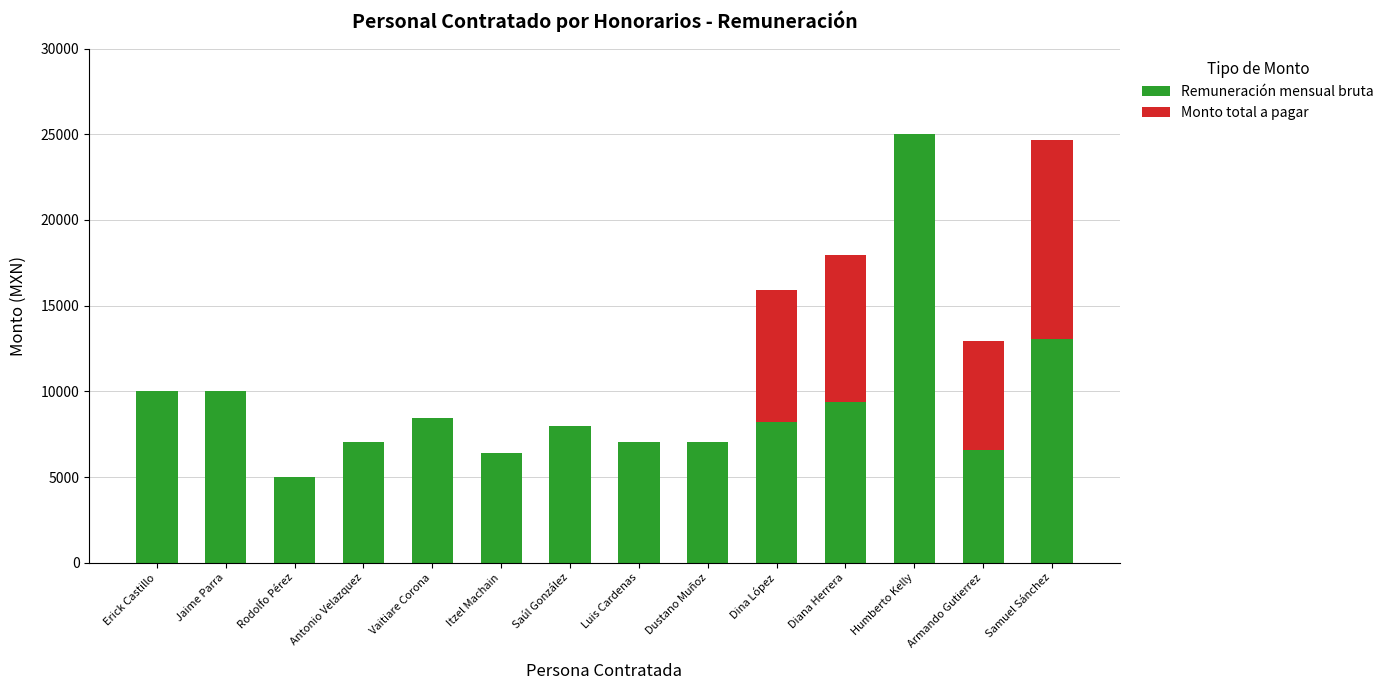

The Remuneración mensual bruta series shows 10000.0 at Jaime Parra. True or false?

True